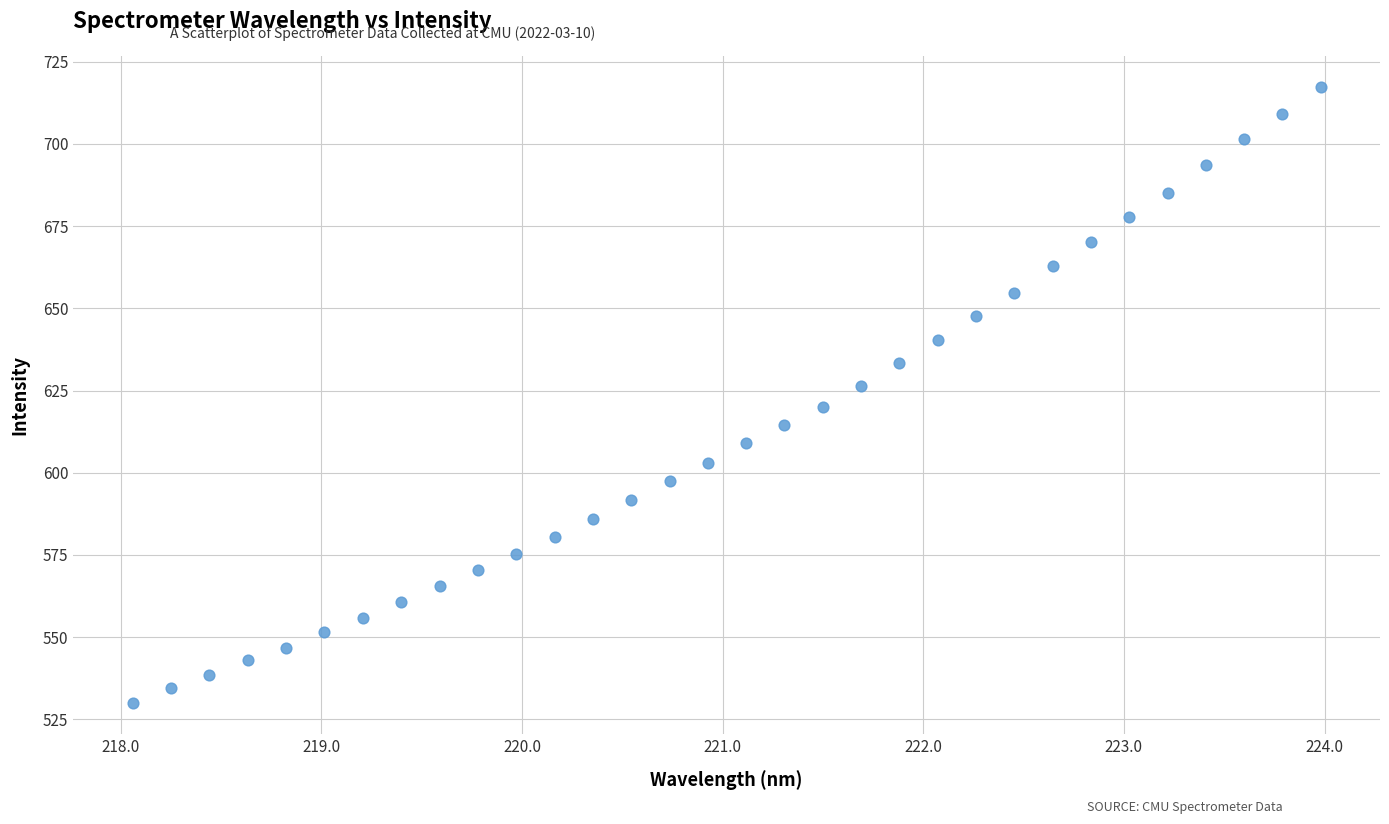

What is the range of X values (max minus min)?

5.9